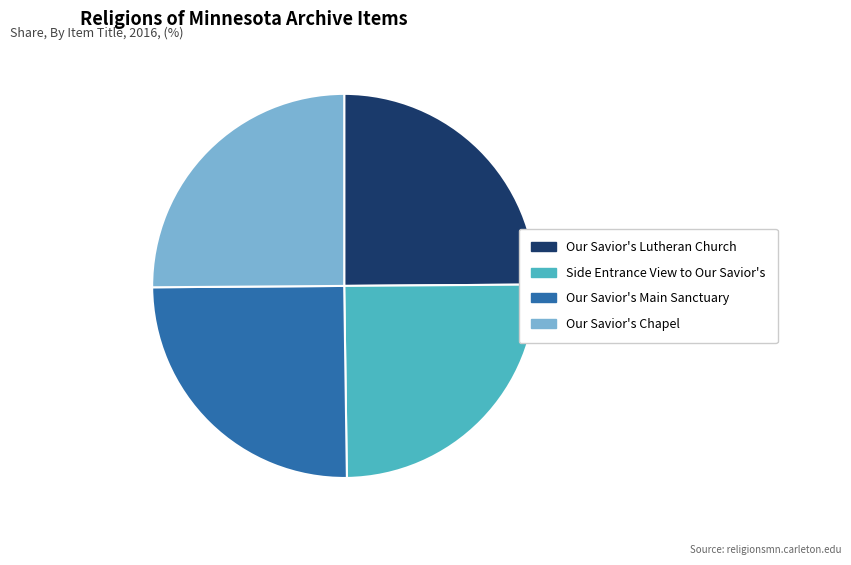

Approximately how many times larger is the value at Side Entrance View to Our Savior's compared to Our Savior's Main Sanctuary?

1.0